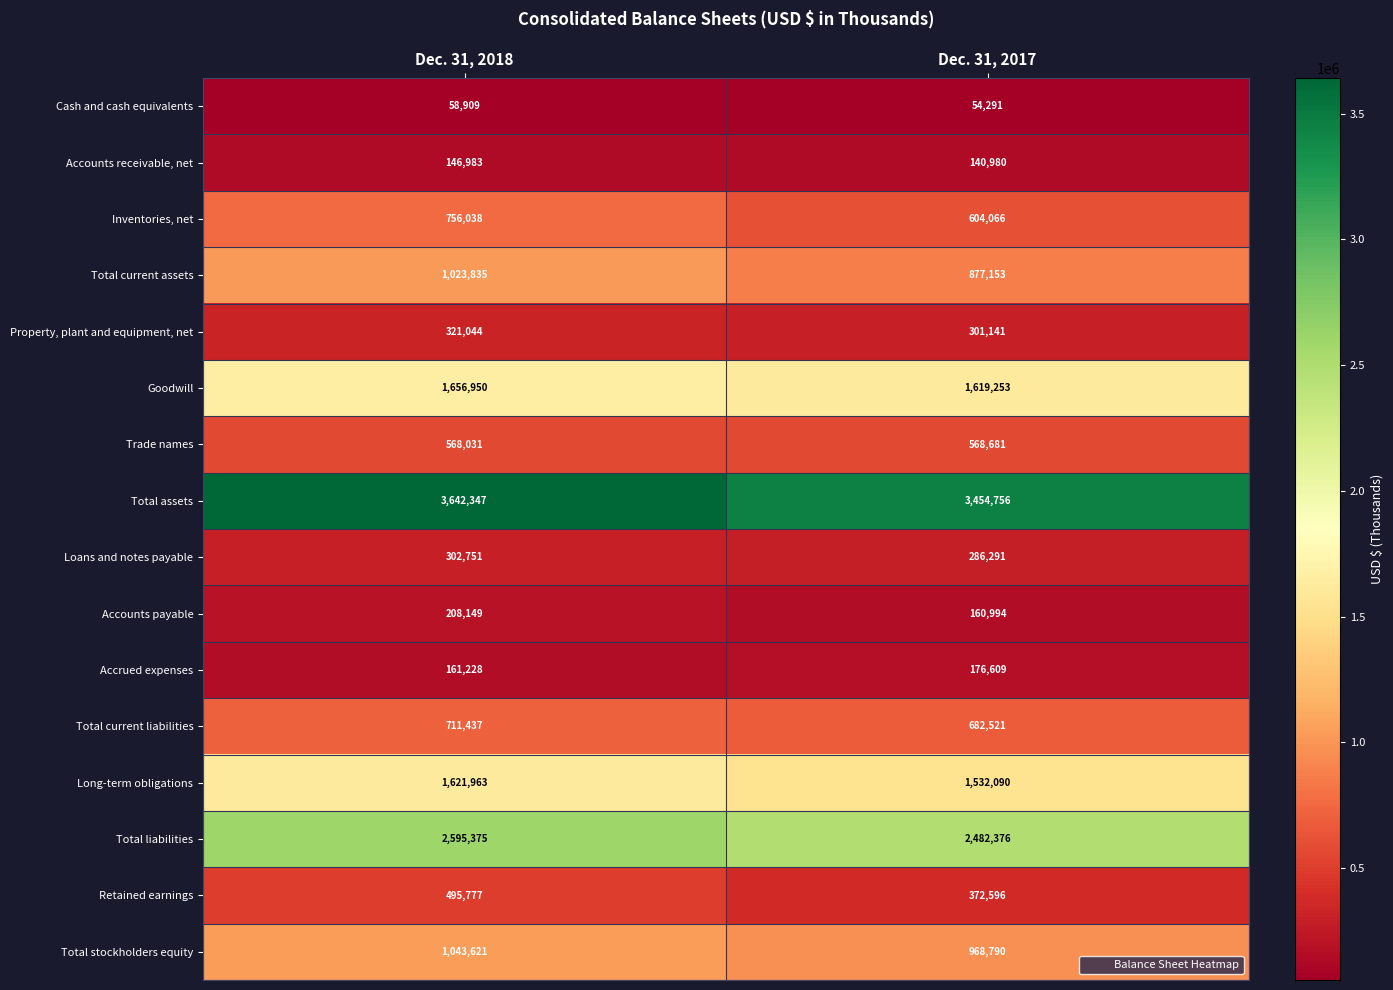

At which category does the chart reach its peak across all series?

Dec. 31, 2018